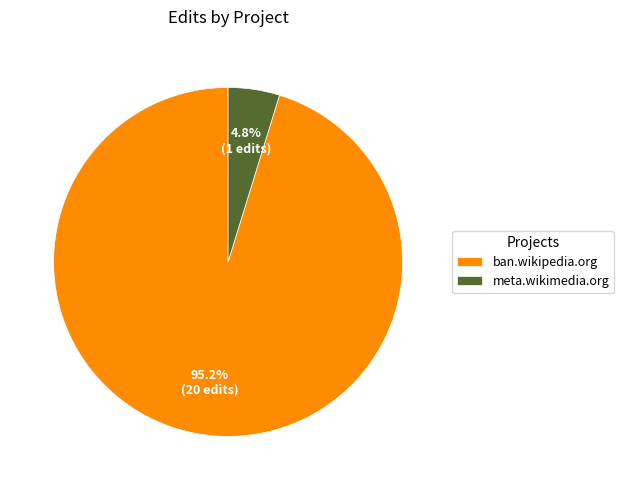

The ban.wikipedia.org slice represents 82% of the pie. True or false?

False